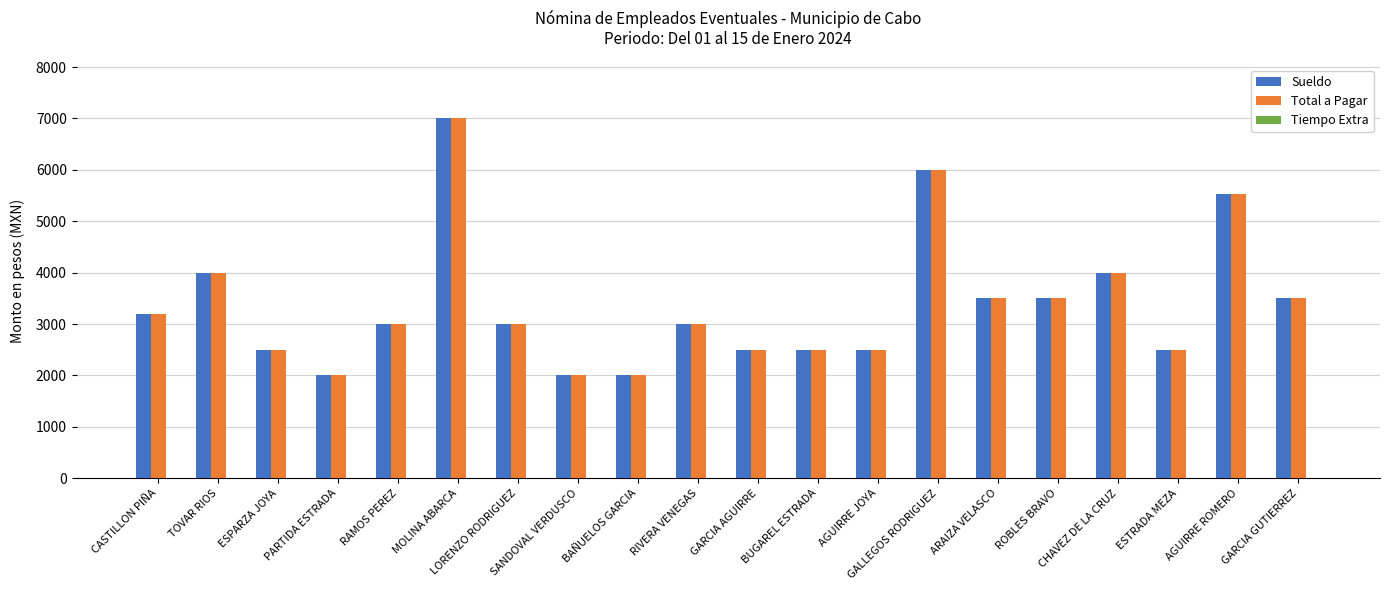

What is the label of the 12th bar from the right?

BAÑUELOS GARCIA